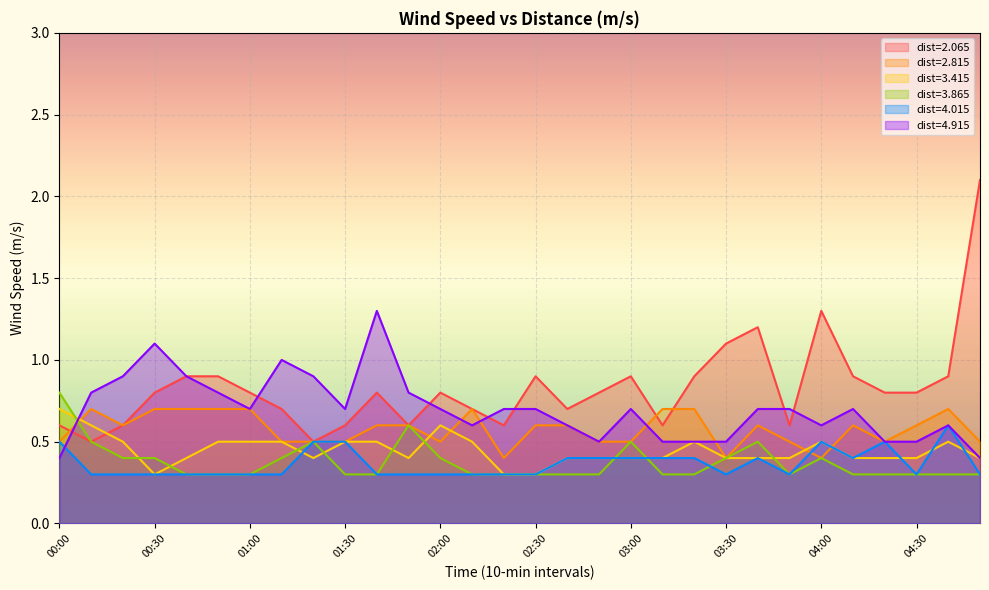

Rank the categories by 4.015 value from lowest to highest.

00:10, 00:20, 00:30, 00:40, 00:50, 01:00, 01:10, 01:40, 01:50, 02:00, 02:10, 02:20, 02:30, 03:30, 03:50, 04:30, 05:00, 02:40, 02:50, 03:00, 03:10, 03:20, 03:40, 04:10, 00:00, 01:20, 01:30, 04:00, 04:20, 04:40